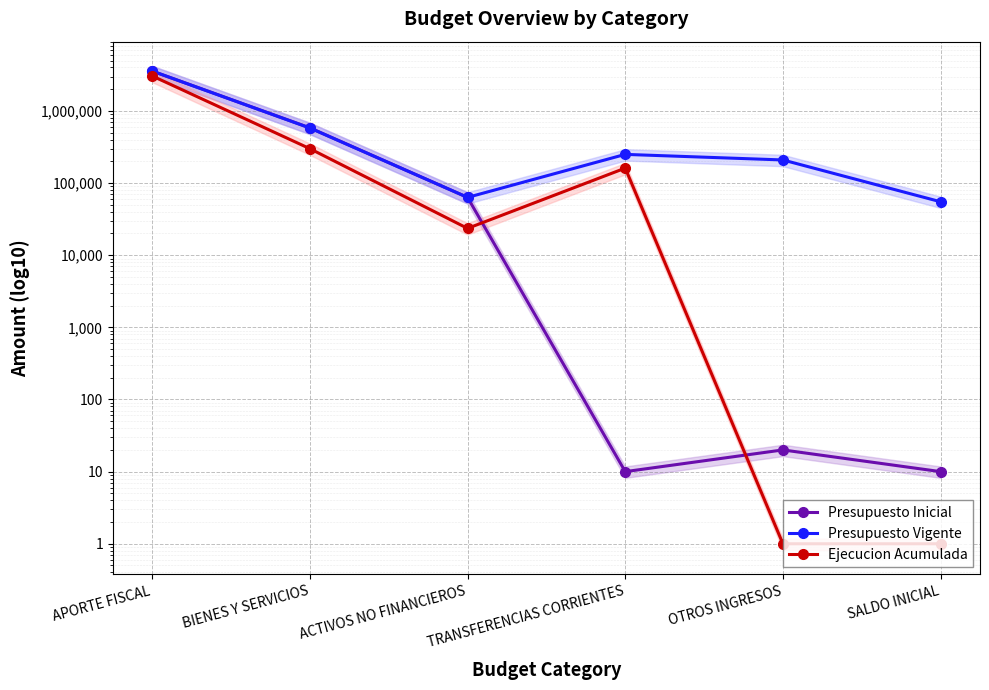

What position from the left is SALDO INICIAL?

6